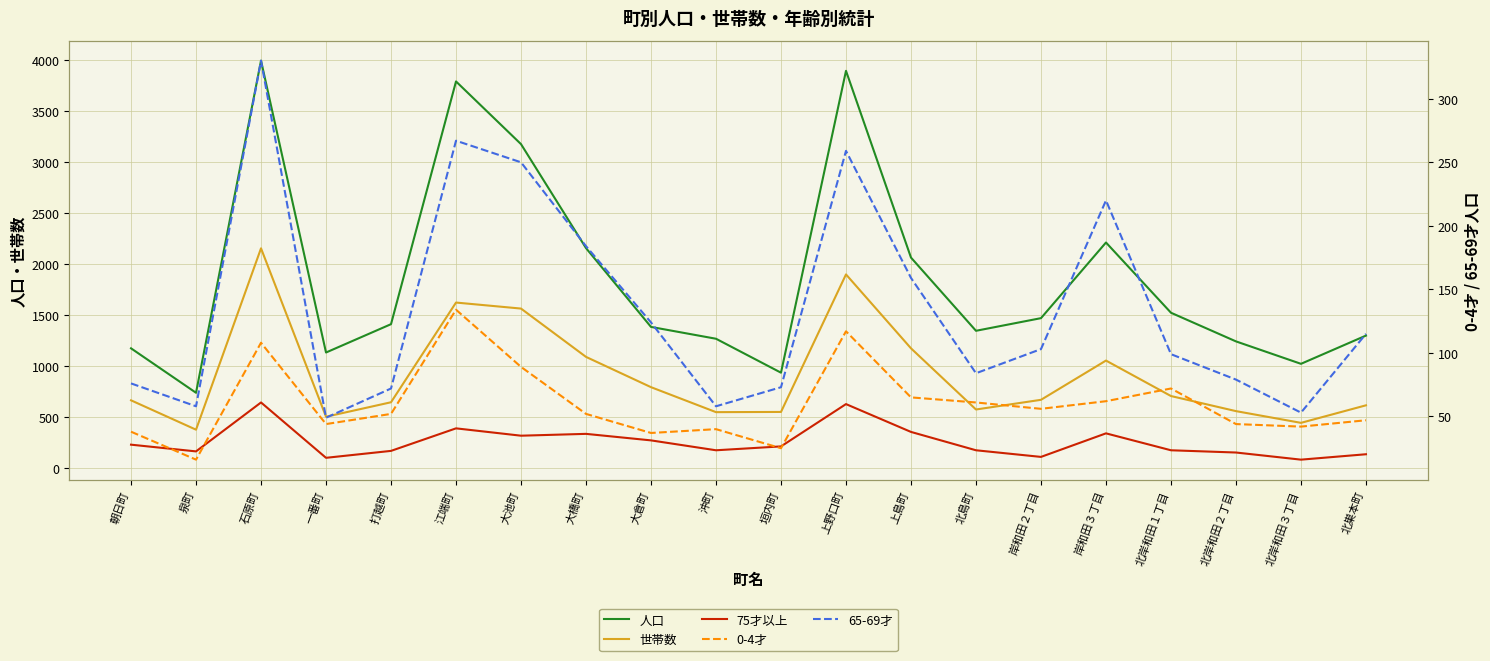

What is the lowest value of the 65-69才 series?

49